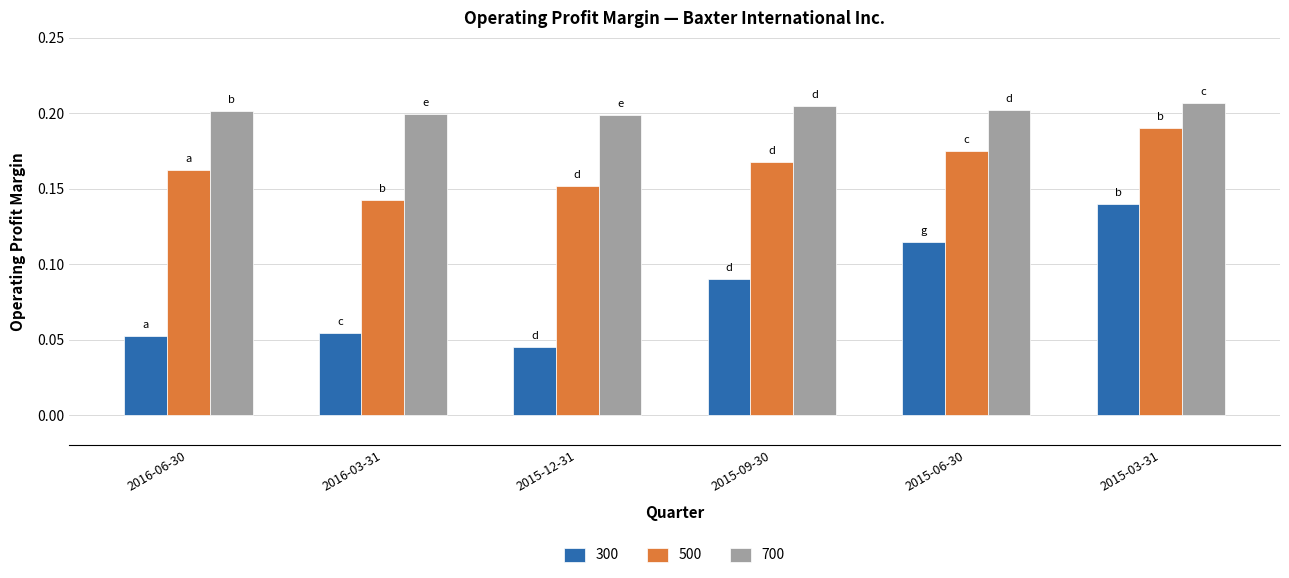

At which category does the chart reach its minimum across all series?

2015-12-31